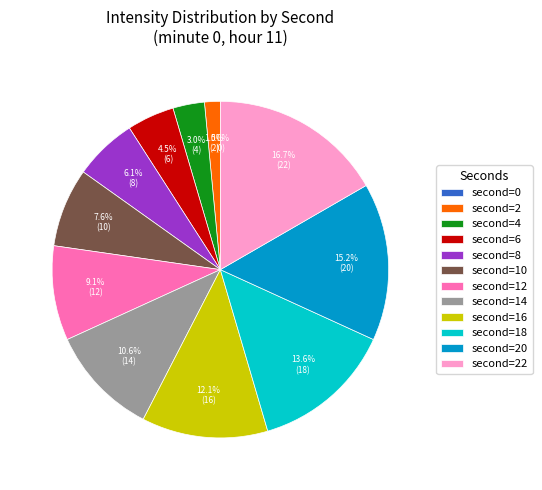

Rank the categories by value from highest to lowest.

22, 20, 18, 16, 14, 12, 10, 8, 6, 4, 2, 0